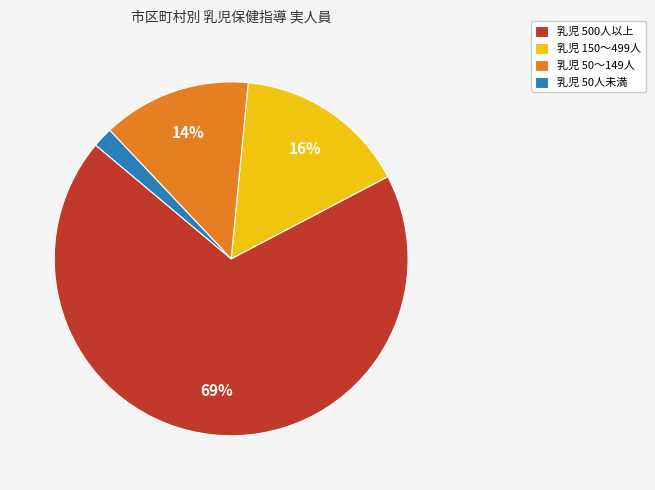

To the nearest percent, what is the average slice percentage?

25%